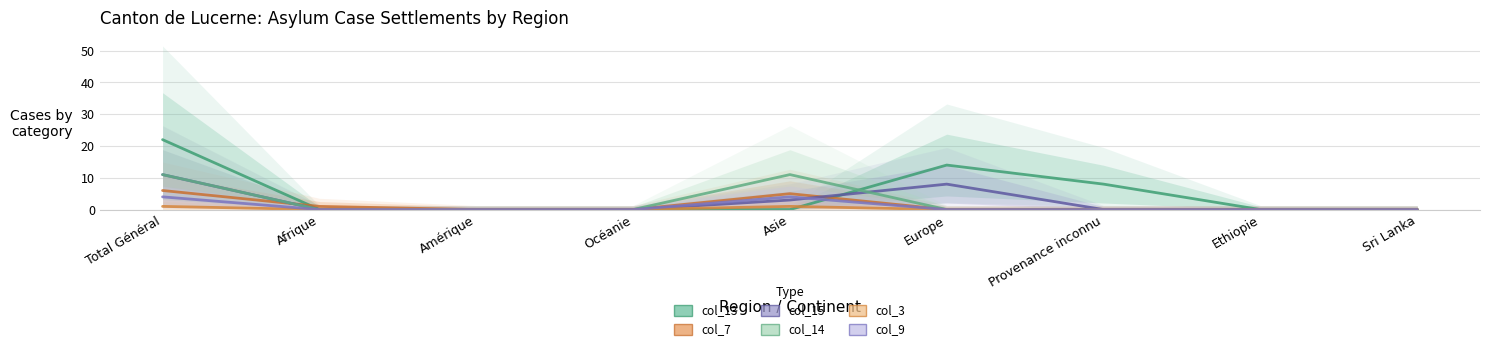

What is the label of the 1st point from the left?

Total Général